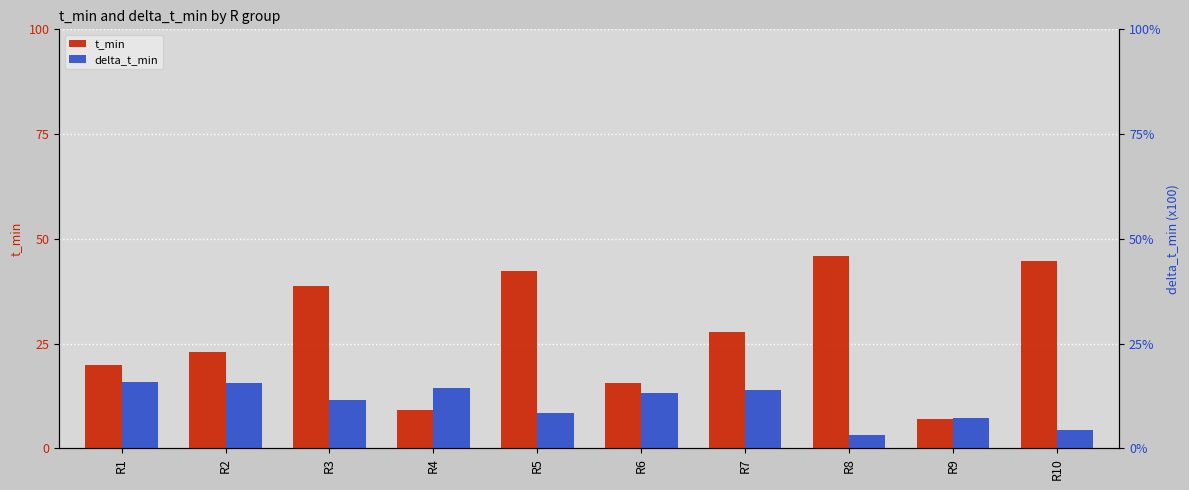

At R2, list the series in order from smallest to largest.

delta_t_min, t_min